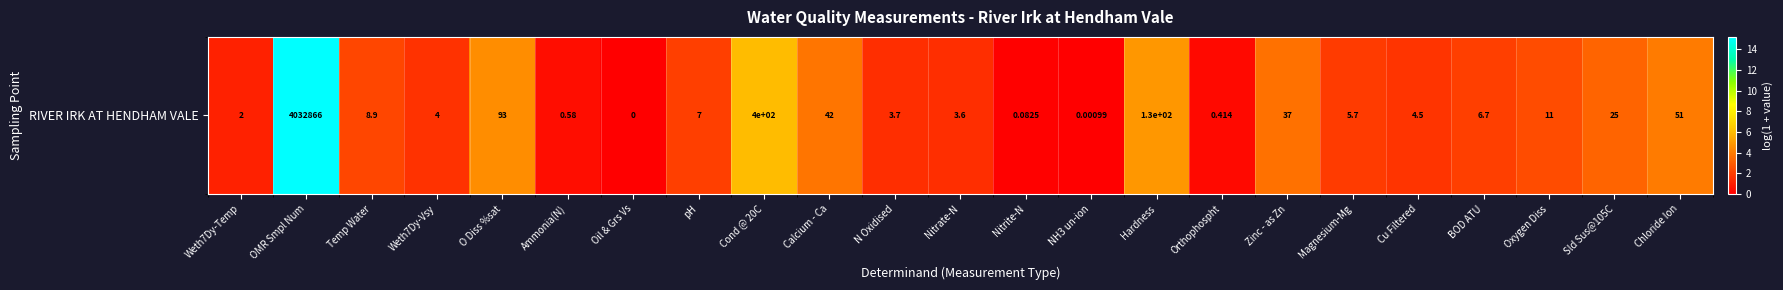

What is the difference between the maximum and minimum values?

15.2